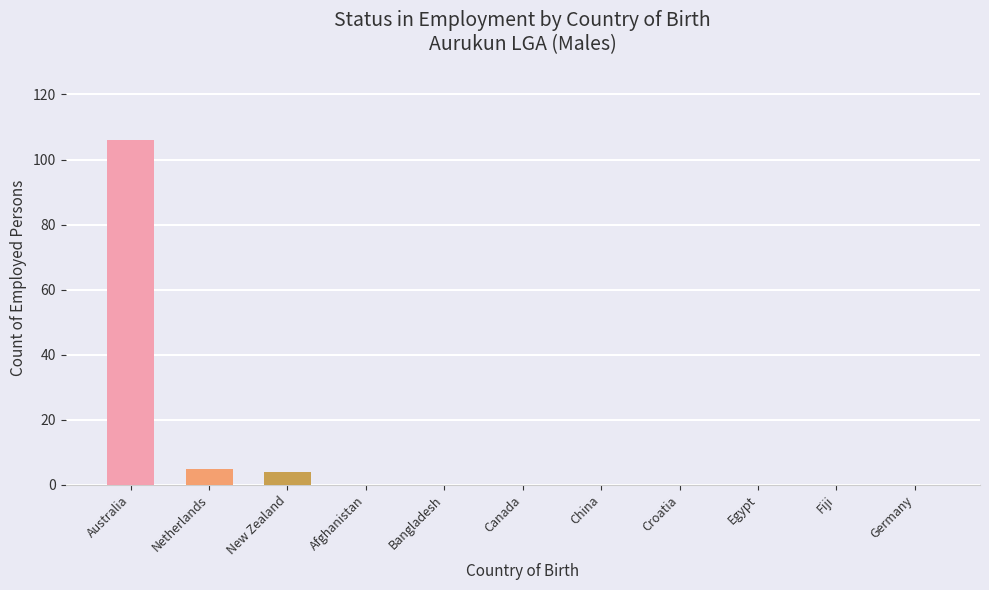

Count the number of categories in the chart.

11